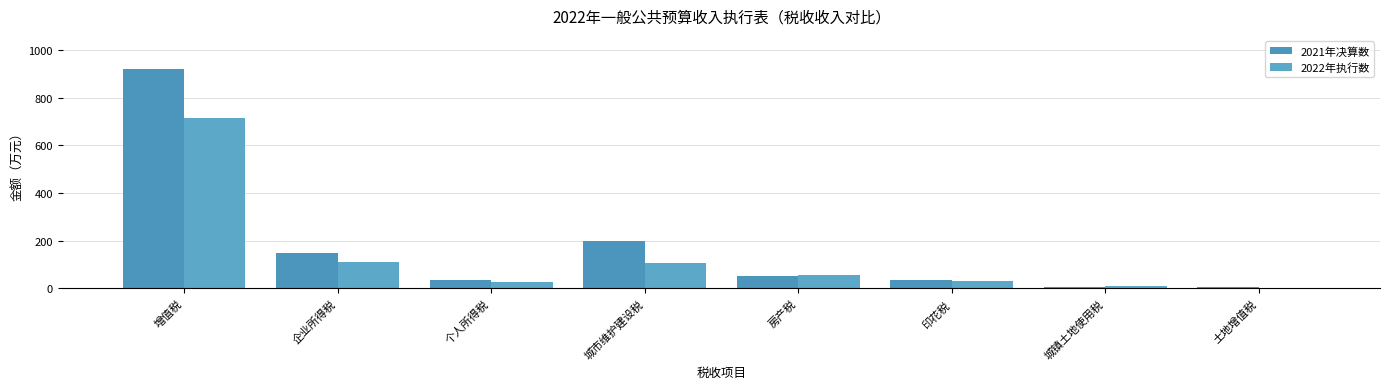

Rank the series at 房产税 from lowest to highest value.

2021年决算数, 2022年执行数